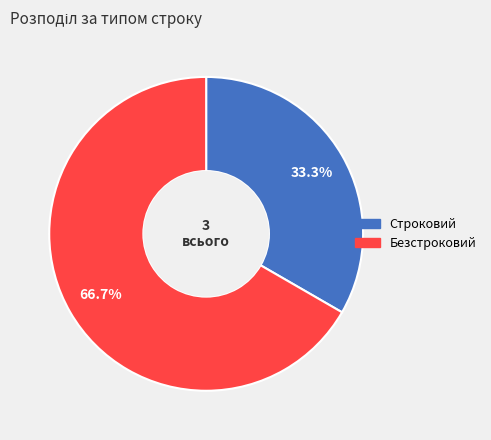

What is the largest slice in the pie chart?

Безстроковий